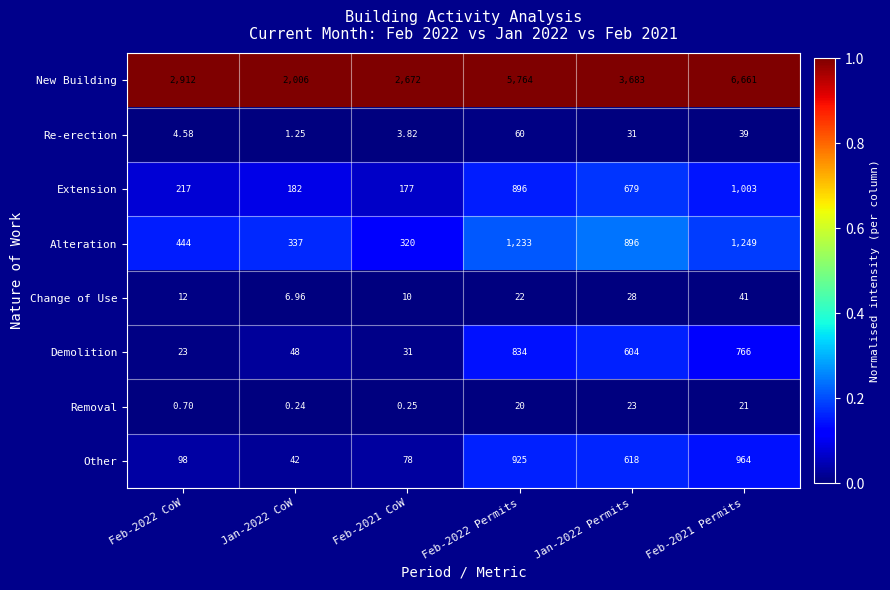

What is the greatest value displayed?

6661.0